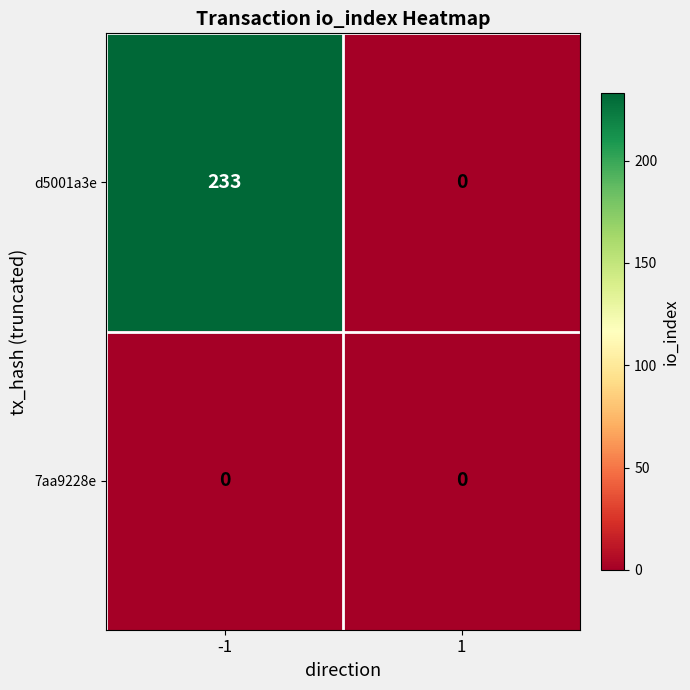

Rank the series at -1 from highest to lowest value.

d5001a3e, 7aa9228e